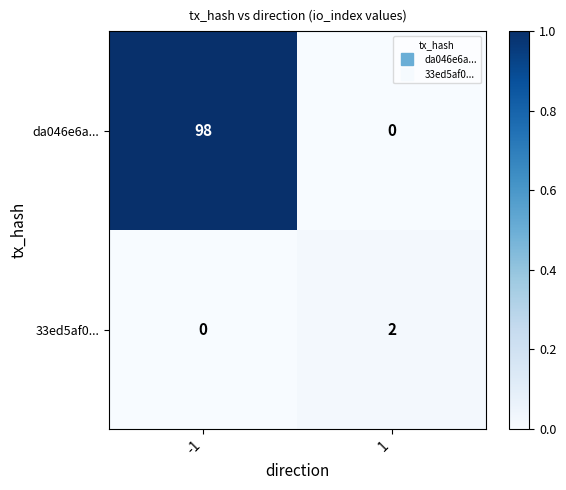

What is the total value across all series at -1?

98